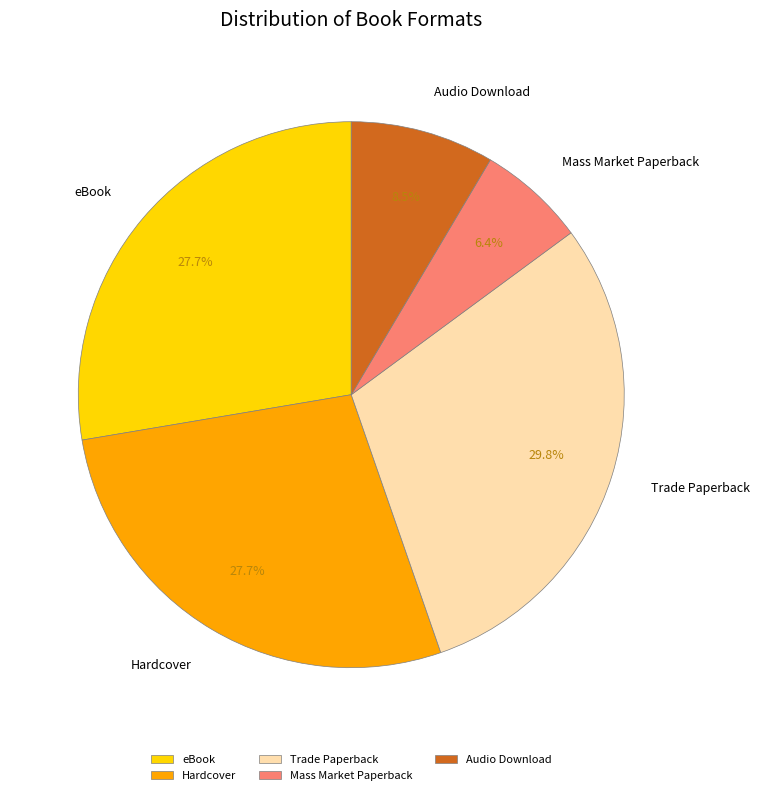

Approximately how many times larger is the value at Trade Paperback compared to eBook?

1.1